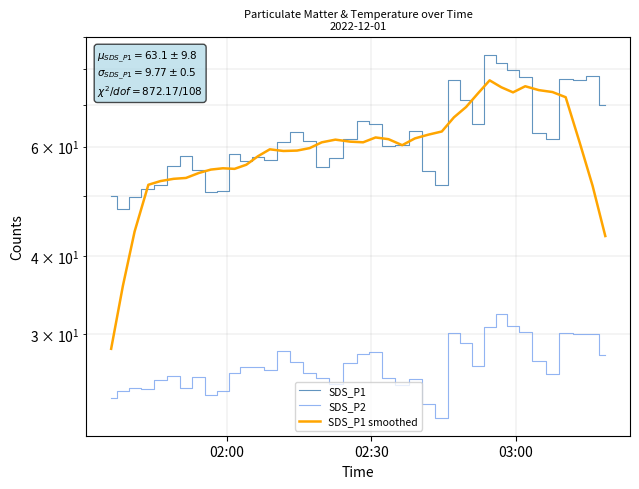

Reading left to right, list all the values displayed in this chart.

SDS_P1: 50.0	47.7	49.7	51.4	52.1	55.9	57.9	55.1	50.8	50.9	58.3	57.0	57.8	57.0	61.0	63.4	61.3	55.7	57.6	61.6	66.0	65.3	60.2	60.3	63.5	54.8	52.1	76.8	71.4	65.3	84.2	81.6	79.7	77.7	63.1	61.6	77.1	76.7	78.0	70.0
SDS_P2: 23.7	24.3	24.6	24.5	25.3	25.7	24.6	25.6	23.9	24.3	25.9	26.6	26.5	26.2	28.1	27.0	25.9	25.5	24.9	26.9	27.9	28.1	25.4	24.9	25.4	23.1	22.0	30.1	29.0	26.6	30.8	32.2	30.9	30.2	27.1	25.9	30.1	30.0	30.1	27.8
SDS_P1 smoothed: 28.4	35.8	43.8	52.1	52.8	53.3	53.4	54.4	55.1	55.4	55.3	56.1	57.9	59.4	59.0	59.1	59.7	61.0	61.6	61.1	61.0	62.1	61.7	60.3	61.8	62.7	63.4	66.9	69.5	73.0	76.7	74.7	73.3	75.0	73.9	73.4	72.0	60.9	51.9	43.1